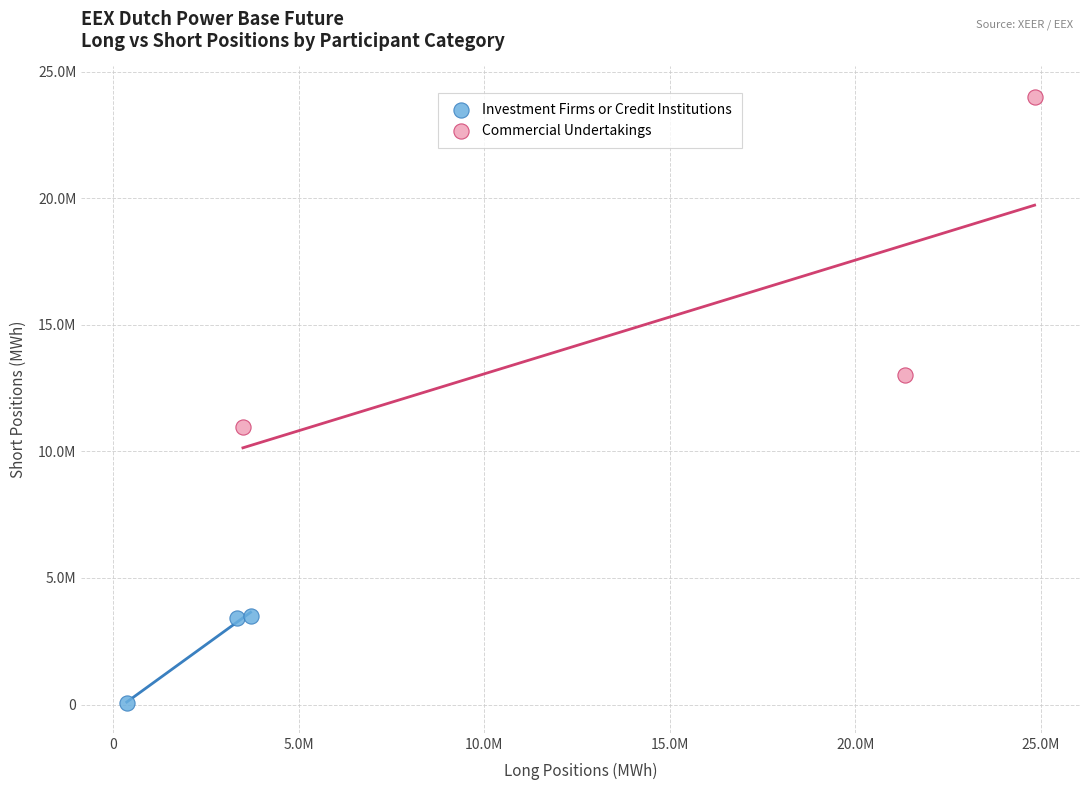

What are all the series names shown in the legend?

Investment Firms or Credit Institutions, Commercial Undertakings